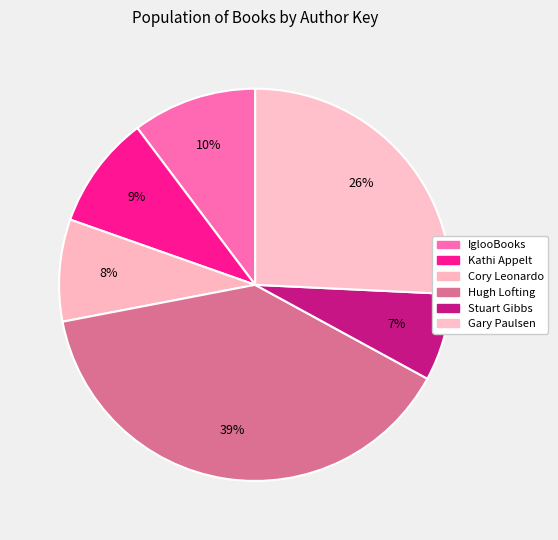

How many segments does this pie chart have?

6